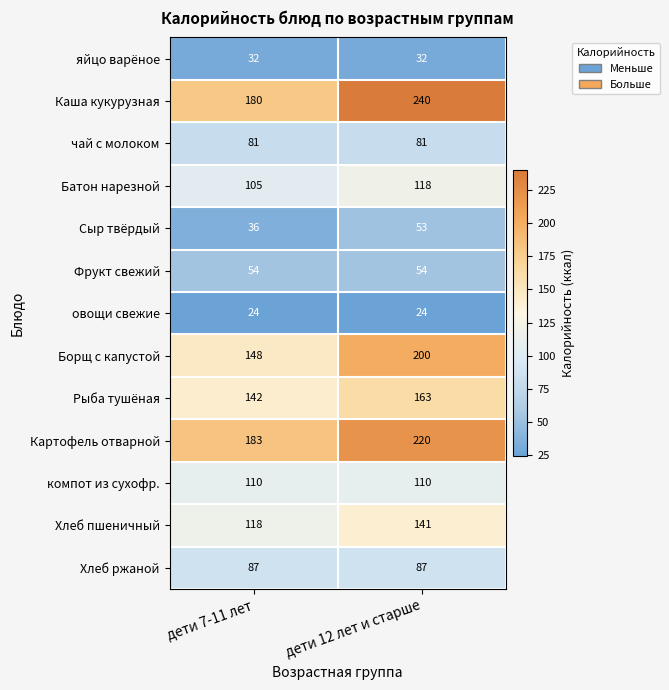

Reading right to left, transcribe all the data shown in this chart.

яйцо варёное: 32	32
Каша кукурузная: 240	180
чай с молоком: 81	81
Батон нарезной: 118	105
Сыр твёрдый: 53	36
Фрукт свежий: 54	54
овощи свежие: 24	24
Борщ с капустой: 200	148
Рыба тушёная: 163	142
Картофель отварной: 220	183
компот из сухофр.: 110	110
Хлеб пшеничный: 141	118
Хлеб ржаной: 87	87